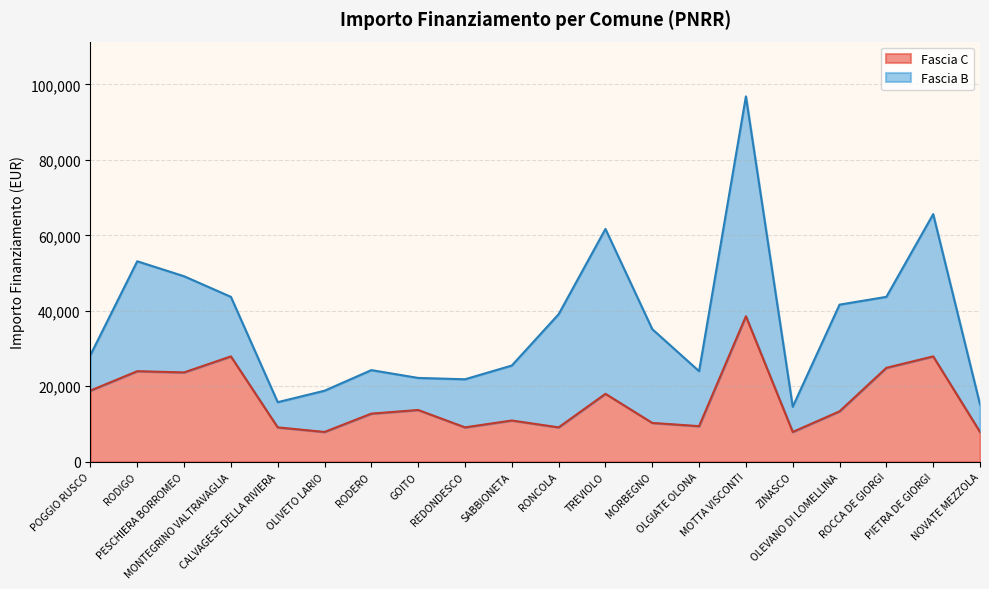

List the labels in order of value, smallest first.

OLIVETO LARIO, ZINASCO, NOVATE MEZZOLA, CALVAGESE DELLA RIVIERA, REDONDESCO, RONCOLA, OLGIATE OLONA, MORBEGNO, SABBIONETA, RODERO, OLEVANO DI LOMELLINA, GOITO, TREVIOLO, POGGIO RUSCO, PESCHIERA BORROMEO, RODIGO, ROCCA DE GIORGI, MONTEGRINO VALTRAVAGLIA, PIETRA DE GIORGI, MOTTA VISCONTI